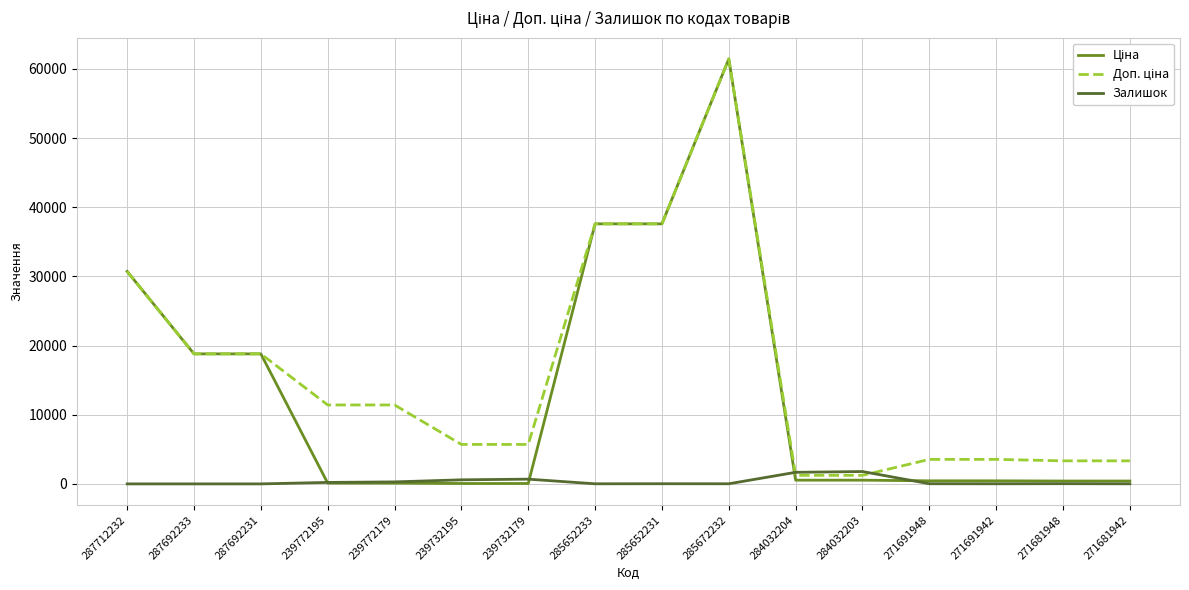

At which category does the chart reach its peak across all series?

285672232